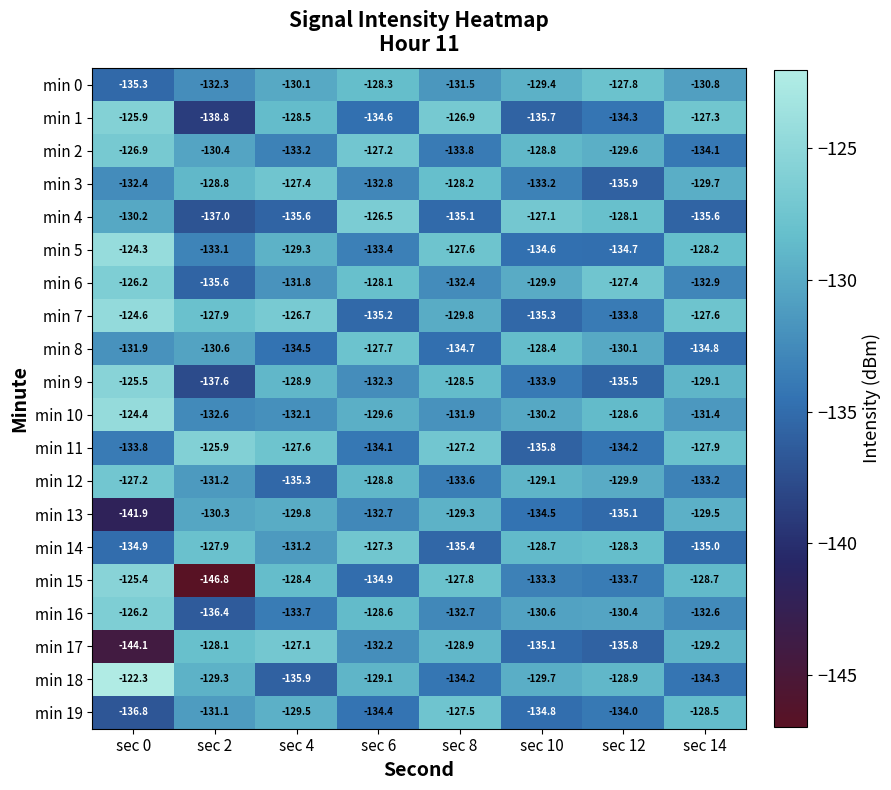

The value of min 11 at sec 4 is -127.6. True or false?

True